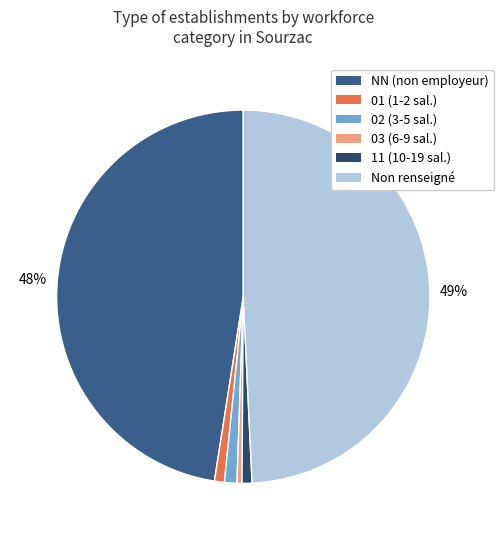

What is the smallest slice in the pie chart?

03